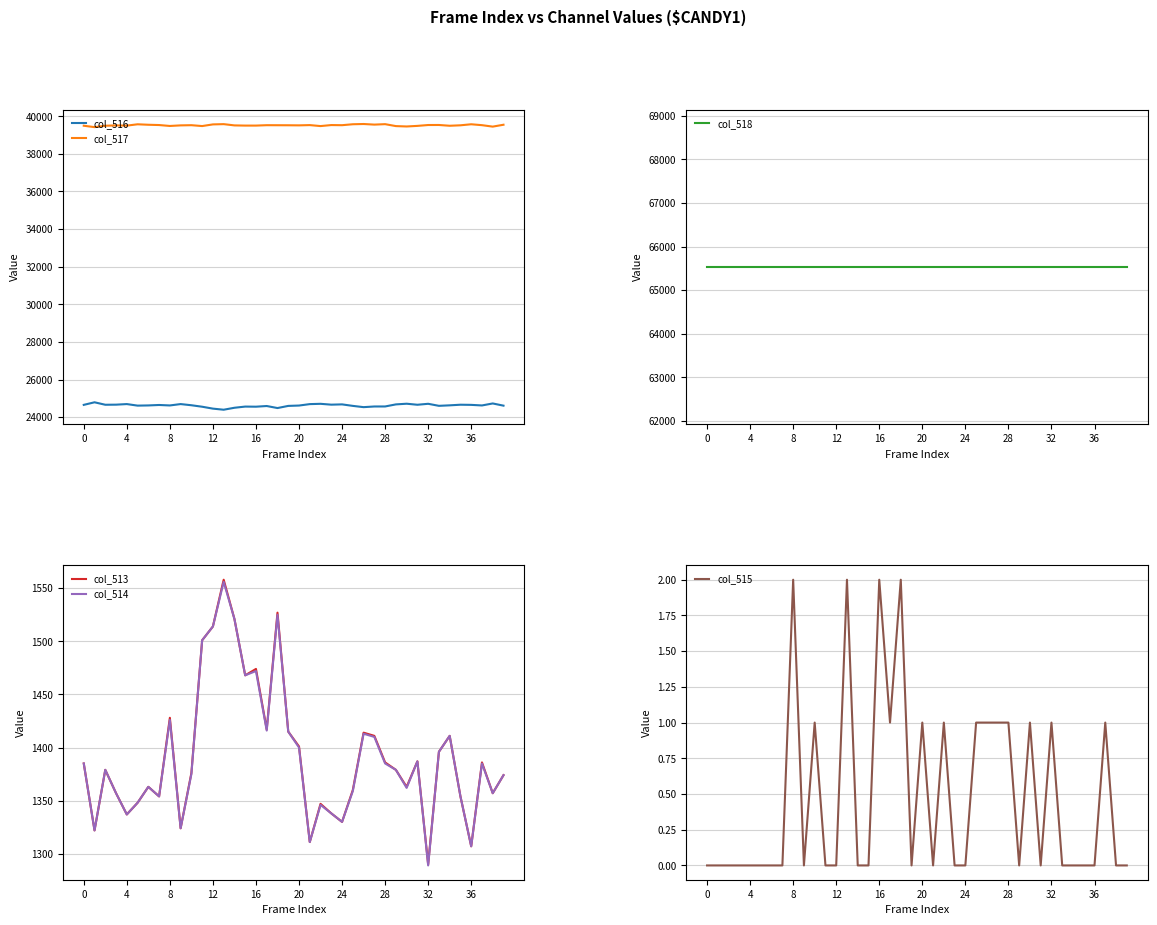

What is the label of the 29th point from the left?

28